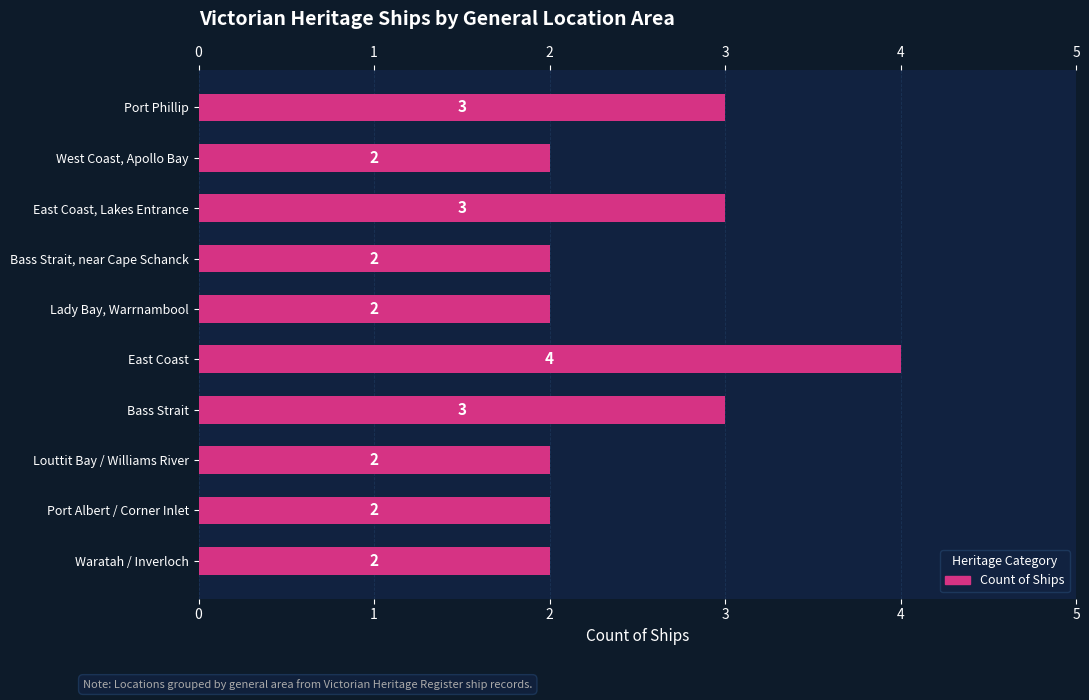

List the labels in order of value, largest first.

East Coast, Port Phillip, East Coast, Lakes Entrance, Bass Strait, West Coast, Apollo Bay, Bass Strait, near Cape Schanck, Lady Bay, Warrnambool, Louttit Bay / Williams River, Port Albert / Corner Inlet, Waratah / Inverloch